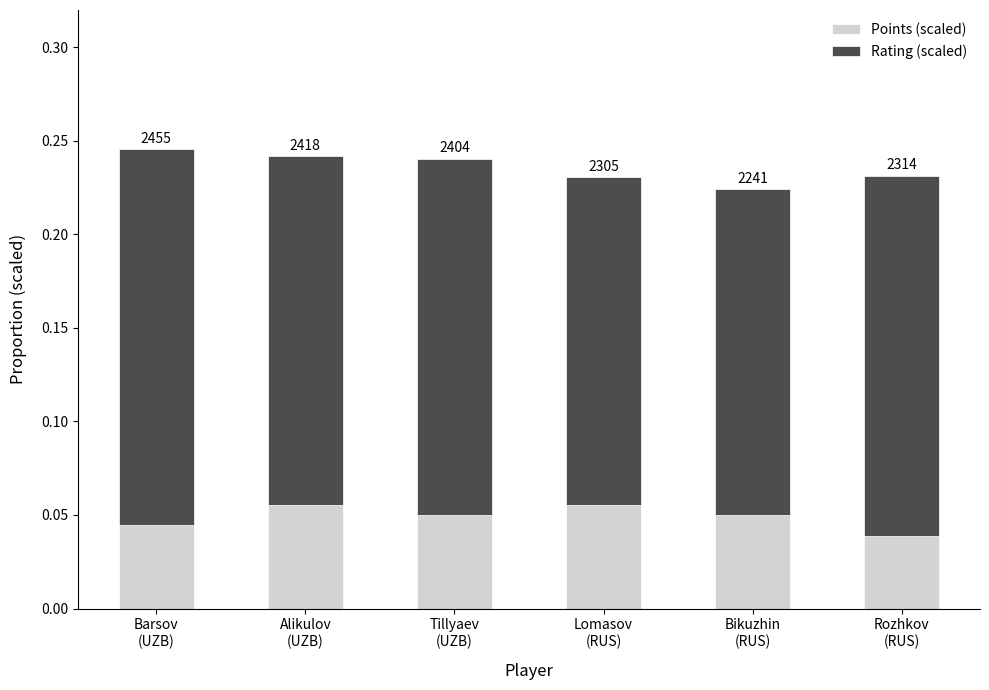

What are all the series names shown in the legend?

Points (scaled), Rating (scaled)